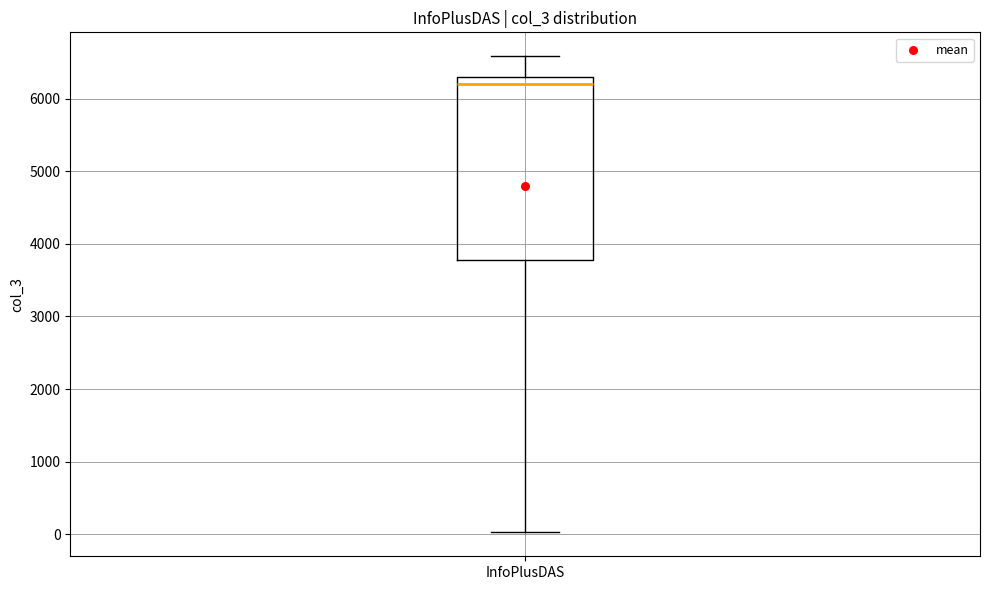

Where does the upper whisker of the box for InfoPlusDAS end on the y-axis? The values are not printed on the chart, so give them approximately, as read against the axis.

6600